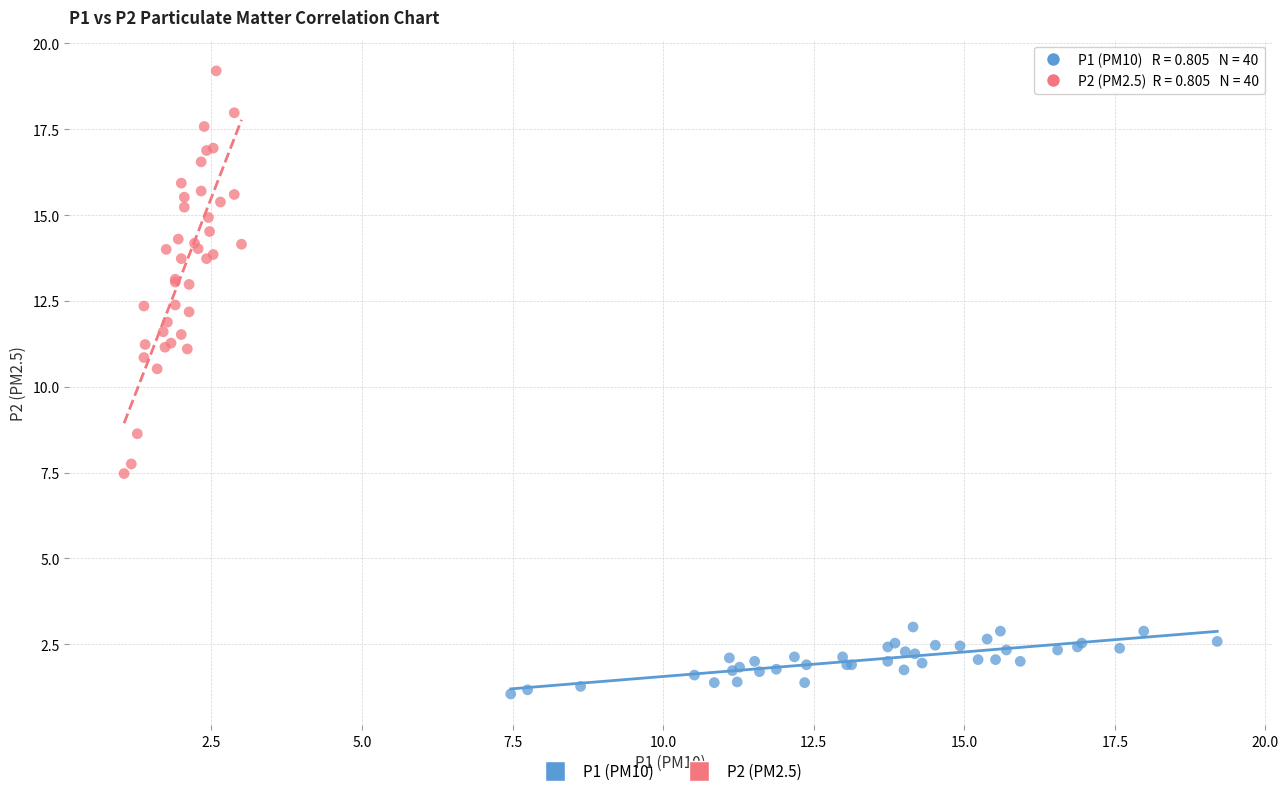

Which series contains the highest Y value?

P2 (PM2.5)